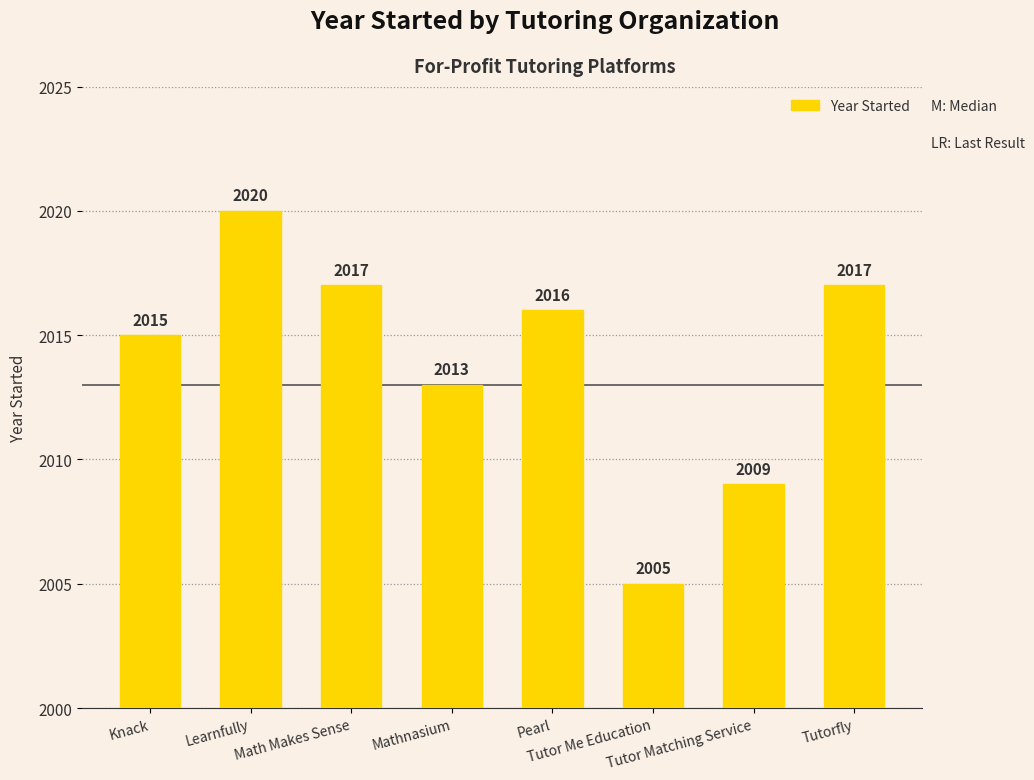

What position from the right is Learnfully?

7